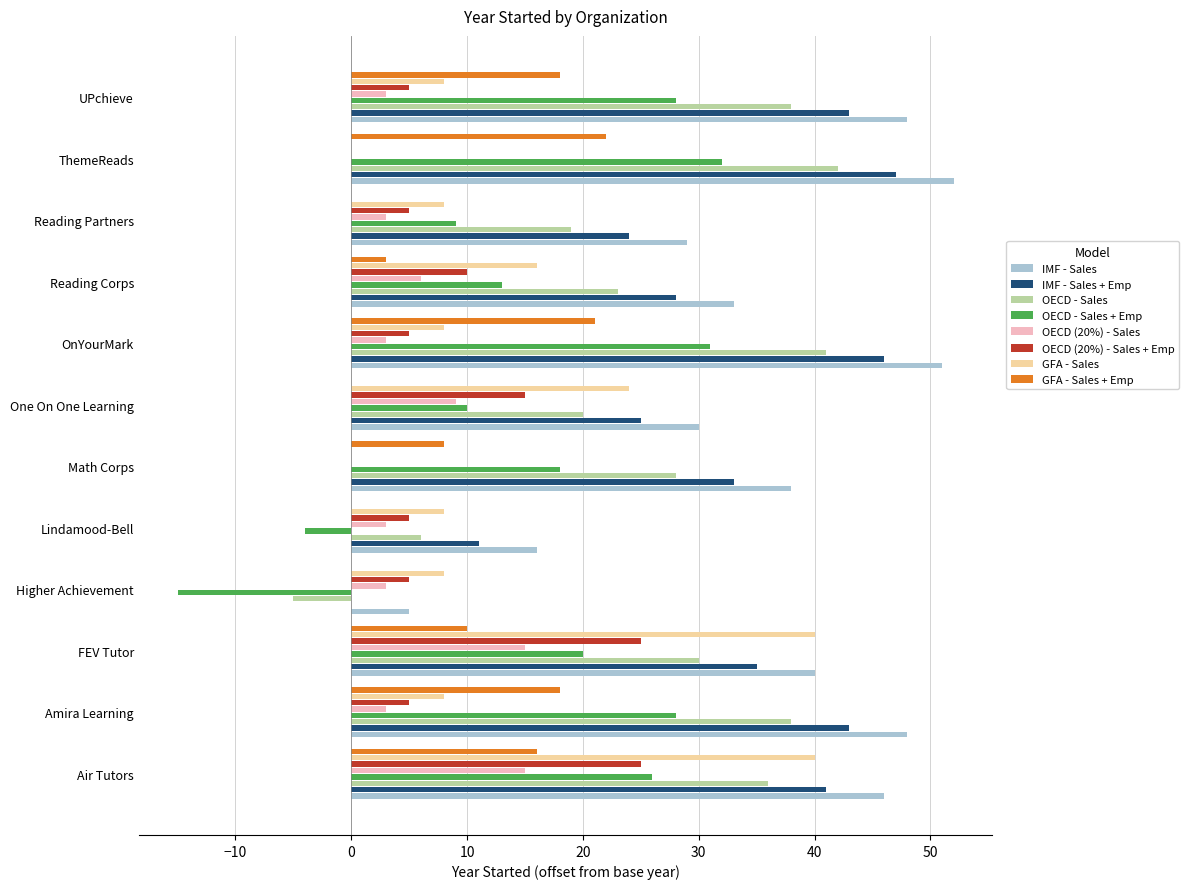

What is the sum of all OECD - Sales + Emp values?

196